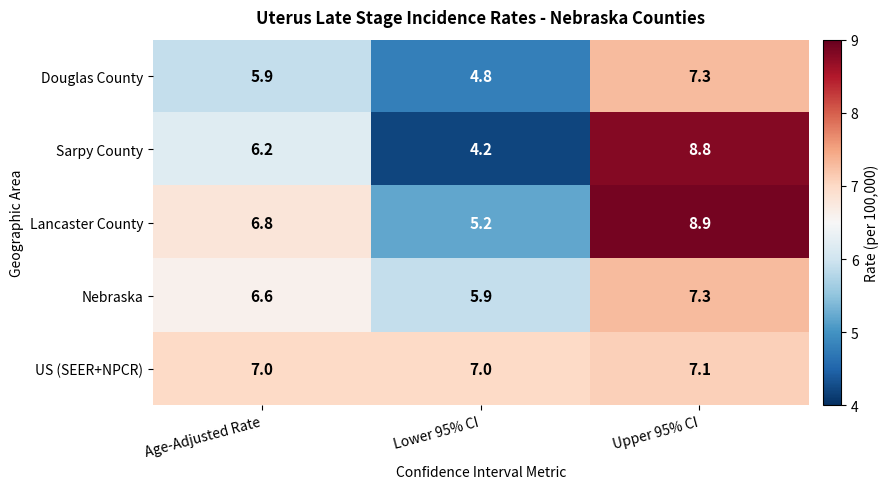

Is it true that Nebraska equals 11.3 at Upper 95% CI?

False